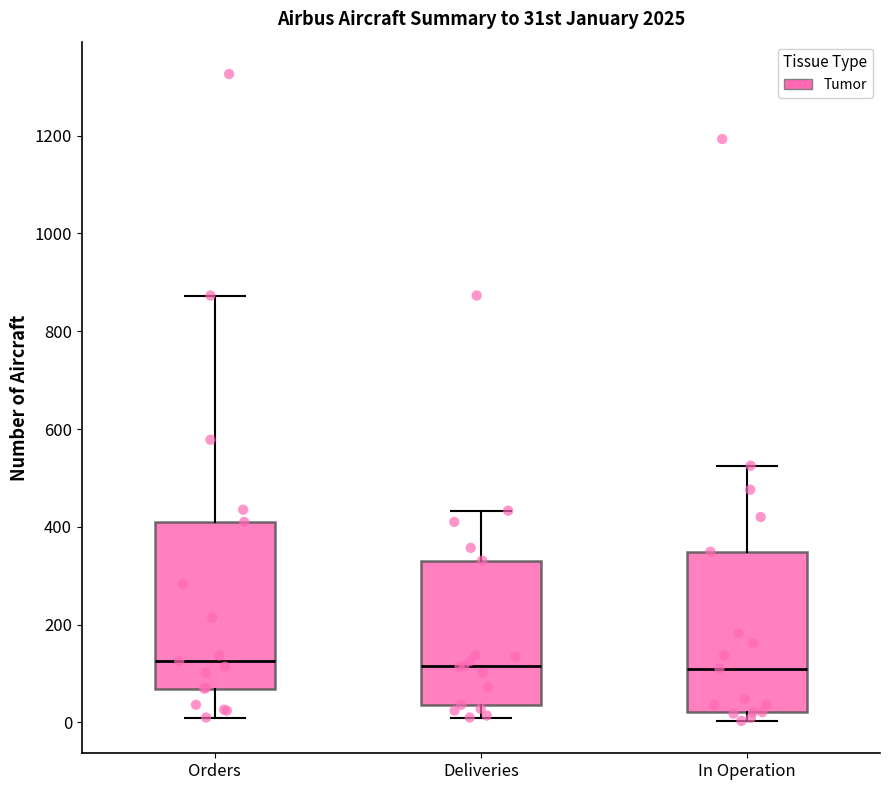

Where is the lower edge of the box for In Operation on the y-axis? The values are not printed on the chart, so give them approximately, as read against the axis.

20